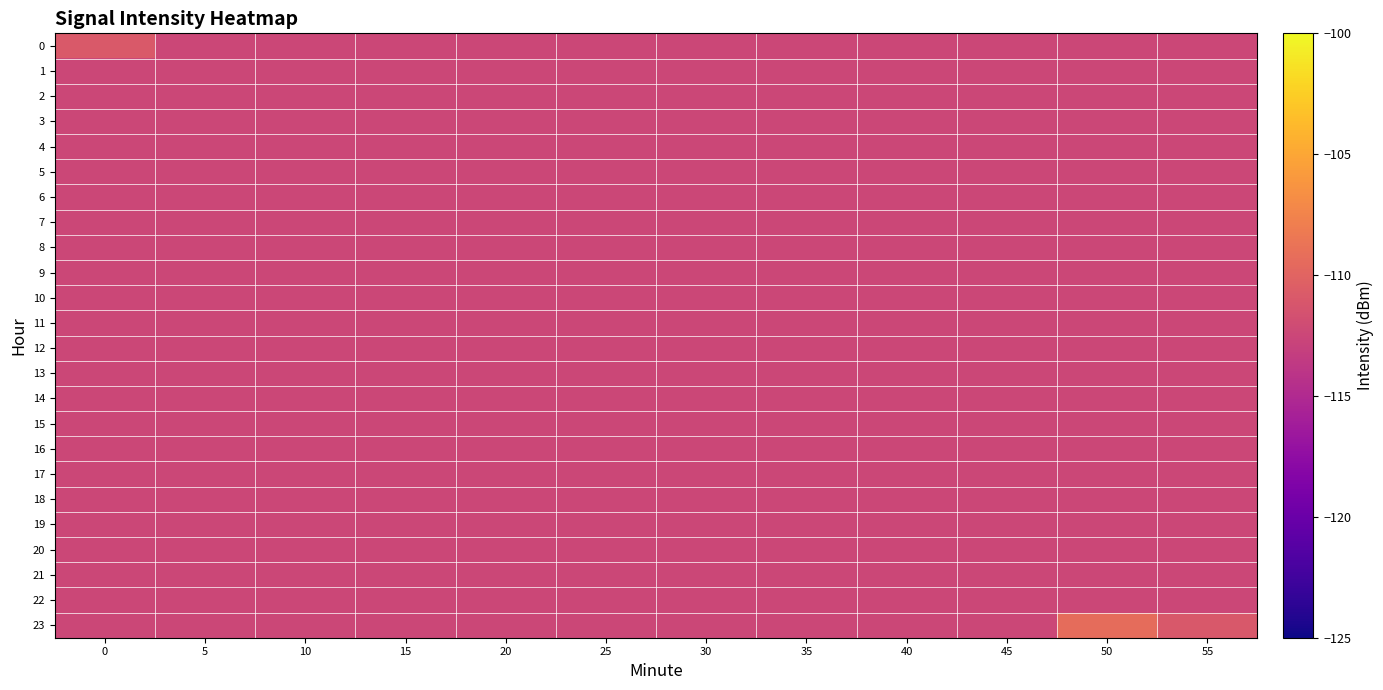

Reading right to left, extract all data points from this chart.

0: 55=-112.5	50=-112.5	45=-112.5	40=-112.5	35=-112.5	30=-112.5	25=-112.5	20=-112.5	15=-112.5	10=-112.5	5=-112.5	0=-110.9
1: 55=-112.5	50=-112.5	45=-112.5	40=-112.5	35=-112.5	30=-112.5	25=-112.5	20=-112.5	15=-112.5	10=-112.5	5=-112.5	0=-112.5
2: 55=-112.5	50=-112.5	45=-112.5	40=-112.5	35=-112.5	30=-112.5	25=-112.5	20=-112.5	15=-112.5	10=-112.5	5=-112.5	0=-112.5
3: 55=-112.5	50=-112.5	45=-112.5	40=-112.5	35=-112.5	30=-112.5	25=-112.5	20=-112.5	15=-112.5	10=-112.5	5=-112.5	0=-112.5
4: 55=-112.5	50=-112.5	45=-112.5	40=-112.5	35=-112.5	30=-112.5	25=-112.5	20=-112.5	15=-112.5	10=-112.5	5=-112.5	0=-112.5
5: 55=-112.5	50=-112.5	45=-112.5	40=-112.5	35=-112.5	30=-112.5	25=-112.5	20=-112.5	15=-112.5	10=-112.5	5=-112.5	0=-112.5
6: 55=-112.5	50=-112.5	45=-112.5	40=-112.5	35=-112.5	30=-112.5	25=-112.5	20=-112.5	15=-112.5	10=-112.5	5=-112.5	0=-112.5
7: 55=-112.5	50=-112.5	45=-112.5	40=-112.5	35=-112.5	30=-112.5	25=-112.5	20=-112.5	15=-112.5	10=-112.5	5=-112.5	0=-112.5
8: 55=-112.5	50=-112.5	45=-112.5	40=-112.5	35=-112.5	30=-112.5	25=-112.5	20=-112.5	15=-112.5	10=-112.5	5=-112.5	0=-112.5
9: 55=-112.5	50=-112.5	45=-112.5	40=-112.5	35=-112.5	30=-112.5	25=-112.5	20=-112.5	15=-112.5	10=-112.5	5=-112.5	0=-112.5
10: 55=-112.5	50=-112.5	45=-112.5	40=-112.5	35=-112.5	30=-112.5	25=-112.5	20=-112.5	15=-112.5	10=-112.5	5=-112.5	0=-112.5
11: 55=-112.5	50=-112.5	45=-112.5	40=-112.5	35=-112.5	30=-112.5	25=-112.5	20=-112.5	15=-112.5	10=-112.5	5=-112.5	0=-112.5
12: 55=-112.5	50=-112.5	45=-112.5	40=-112.5	35=-112.5	30=-112.5	25=-112.5	20=-112.5	15=-112.5	10=-112.5	5=-112.5	0=-112.5
13: 55=-112.5	50=-112.5	45=-112.5	40=-112.5	35=-112.5	30=-112.5	25=-112.5	20=-112.5	15=-112.5	10=-112.5	5=-112.5	0=-112.5
14: 55=-112.5	50=-112.5	45=-112.5	40=-112.5	35=-112.5	30=-112.5	25=-112.5	20=-112.5	15=-112.5	10=-112.5	5=-112.5	0=-112.5
15: 55=-112.5	50=-112.5	45=-112.5	40=-112.5	35=-112.5	30=-112.5	25=-112.5	20=-112.5	15=-112.5	10=-112.5	5=-112.5	0=-112.5
16: 55=-112.5	50=-112.5	45=-112.5	40=-112.5	35=-112.5	30=-112.5	25=-112.5	20=-112.5	15=-112.5	10=-112.5	5=-112.5	0=-112.5
17: 55=-112.5	50=-112.5	45=-112.5	40=-112.5	35=-112.5	30=-112.5	25=-112.5	20=-112.5	15=-112.5	10=-112.5	5=-112.5	0=-112.5
18: 55=-112.5	50=-112.5	45=-112.5	40=-112.5	35=-112.5	30=-112.5	25=-112.5	20=-112.5	15=-112.5	10=-112.5	5=-112.5	0=-112.5
19: 55=-112.5	50=-112.5	45=-112.5	40=-112.5	35=-112.5	30=-112.5	25=-112.5	20=-112.5	15=-112.5	10=-112.5	5=-112.5	0=-112.5
20: 55=-112.5	50=-112.5	45=-112.5	40=-112.5	35=-112.5	30=-112.5	25=-112.5	20=-112.5	15=-112.5	10=-112.5	5=-112.5	0=-112.5
21: 55=-112.5	50=-112.5	45=-112.5	40=-112.5	35=-112.5	30=-112.5	25=-112.5	20=-112.5	15=-112.5	10=-112.5	5=-112.5	0=-112.5
22: 55=-112.5	50=-112.5	45=-112.5	40=-112.5	35=-112.5	30=-112.5	25=-112.5	20=-112.5	15=-112.5	10=-112.5	5=-112.5	0=-112.5
23: 55=-111.0	50=-109.3	45=-112.5	40=-112.5	35=-112.5	30=-112.5	25=-112.5	20=-112.5	15=-112.5	10=-112.5	5=-112.5	0=-112.5